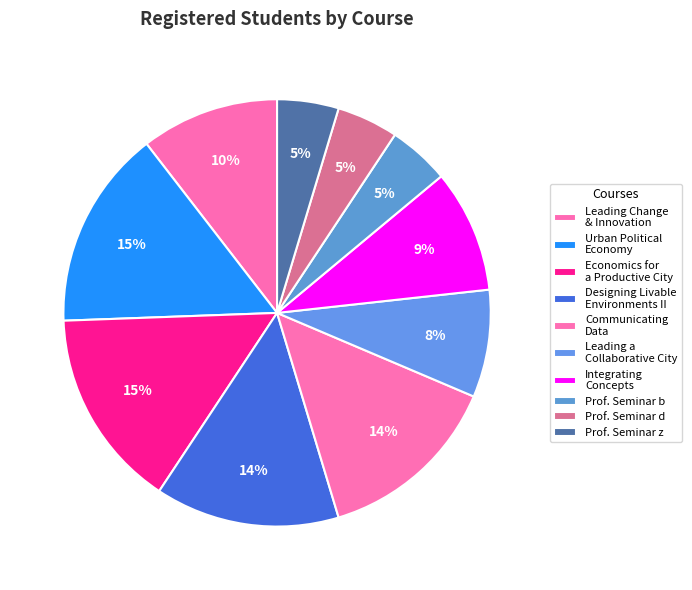

How many segments does this pie chart have?

10